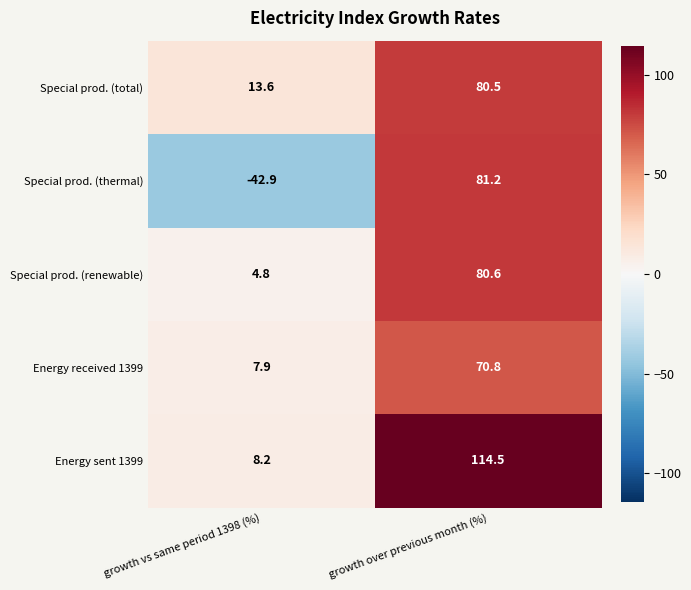

At growth over previous month (%), list the series in order from largest to smallest.

Energy sent 1399, Special prod. (thermal), Special prod. (renewable), Special prod. (total), Energy received 1399